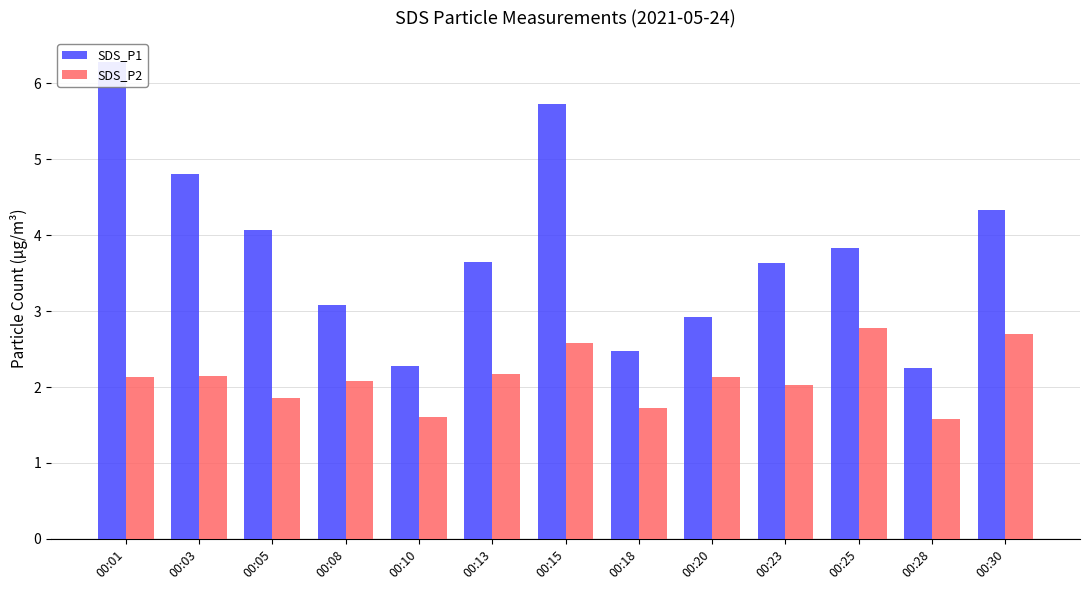

Reading left to right, transcribe all the data shown in this chart.

SDS_P1: 00:01=6.3	00:03=4.8	00:05=4.1	00:08=3.1	00:10=2.3	00:13=3.6	00:15=5.7	00:18=2.5	00:20=2.9	00:23=3.6	00:25=3.8	00:28=2.2	00:30=4.3
SDS_P2: 00:01=2.1	00:03=2.1	00:05=1.9	00:08=2.1	00:10=1.6	00:13=2.2	00:15=2.6	00:18=1.7	00:20=2.1	00:23=2.0	00:25=2.8	00:28=1.6	00:30=2.7